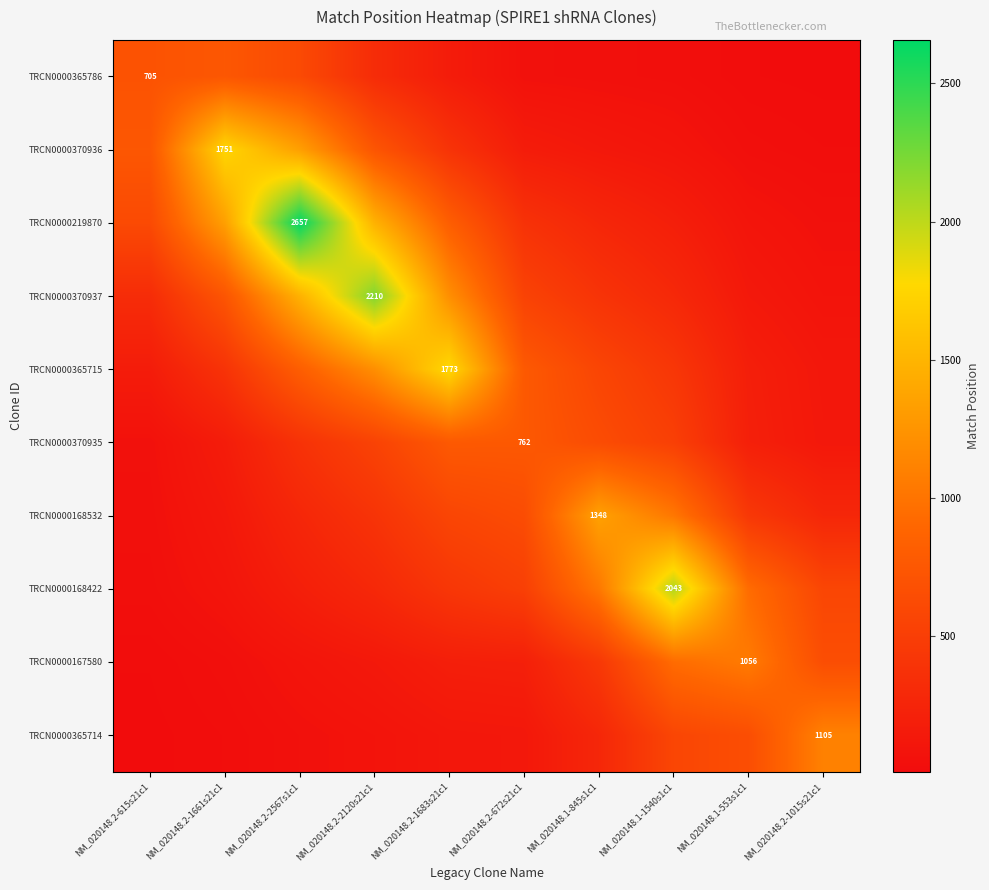

The value of TRCN0000370935 at NM_020148.1-845s1c1 is 888.8. True or false?

False